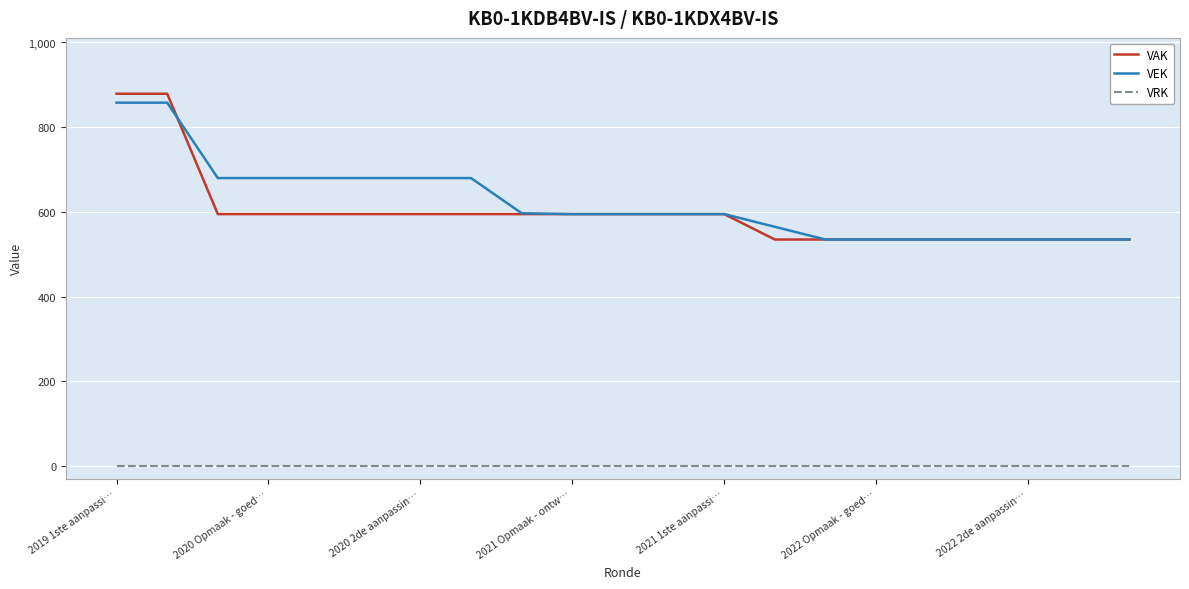

At how many categories does at least one series exceed 578?

13